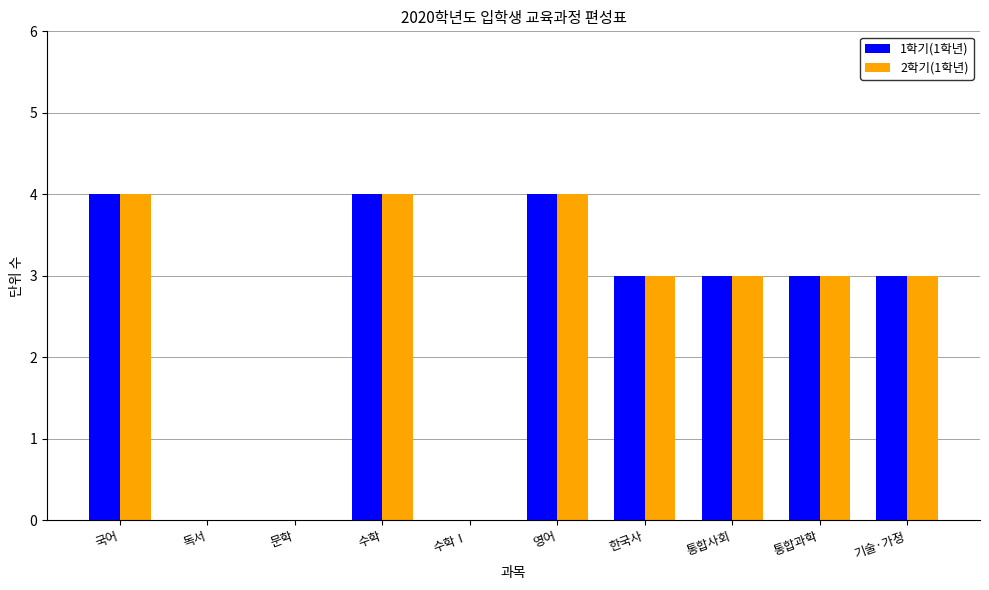

How many groups of bars are there?

10